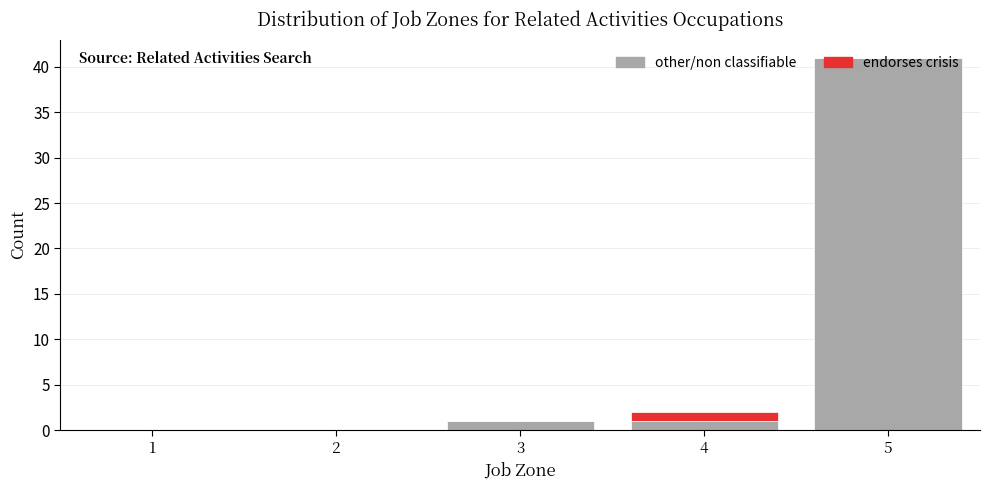

What is the highest value of the other/non classifiable series?

41